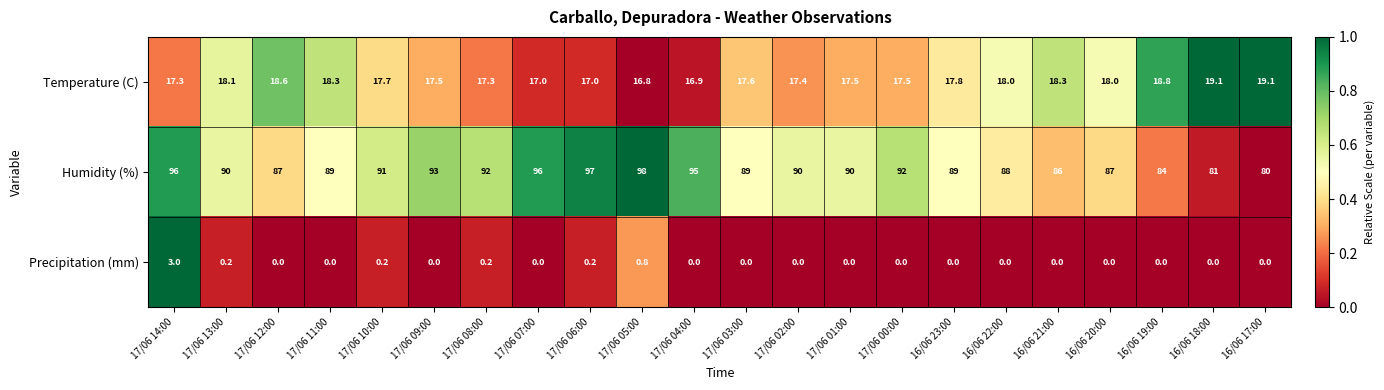

How many series are shown in this chart?

3